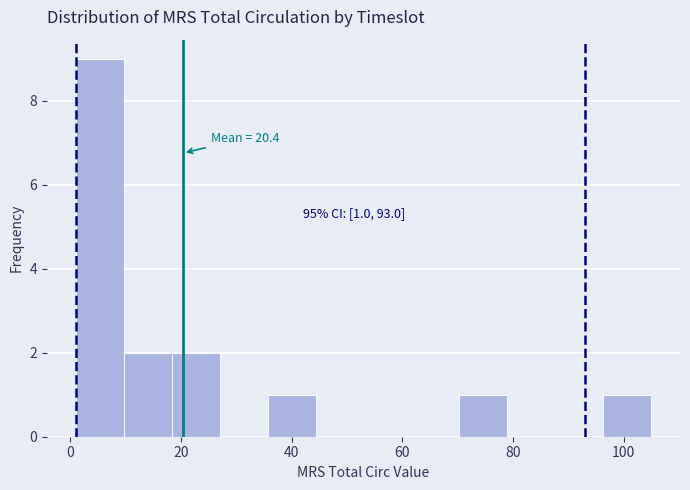

Over which range of the x-axis is the bar tallest?

2 to 10